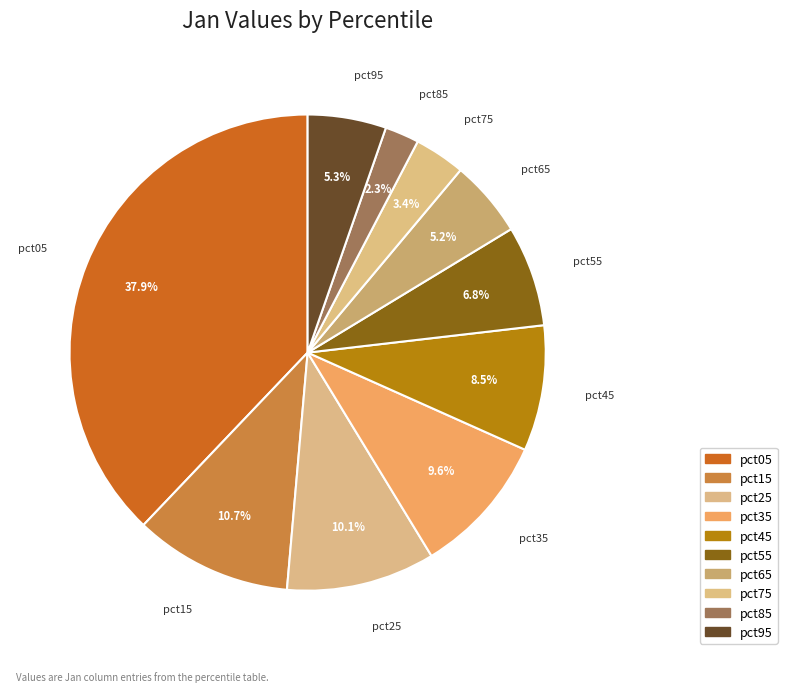

Which slice is the smallest?

pct85